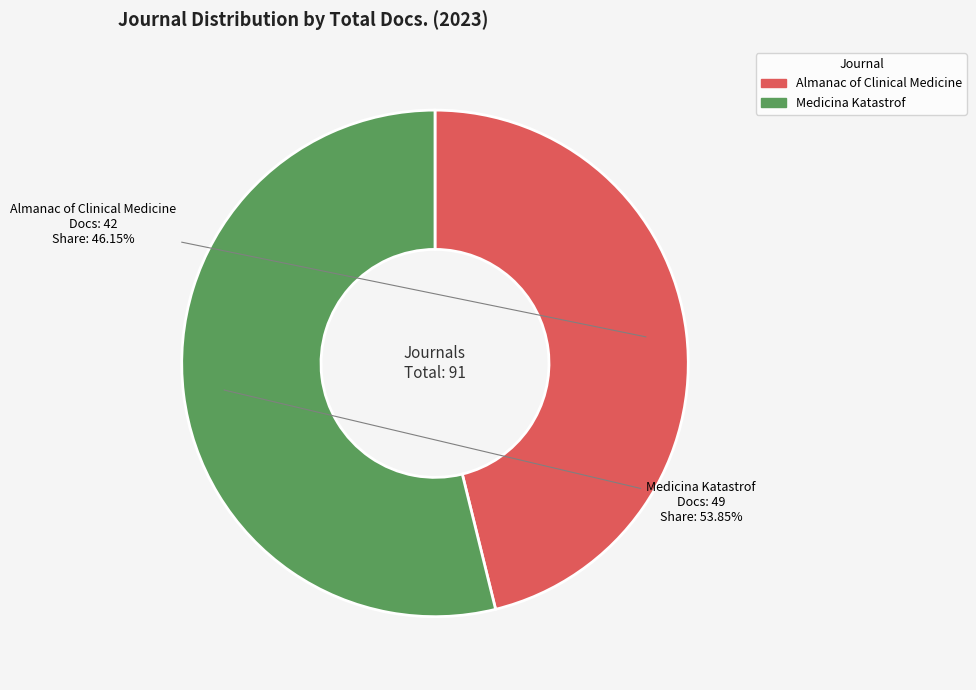

Rank the categories by value from highest to lowest.

Medicina Katastrof, Almanac of Clinical Medicine